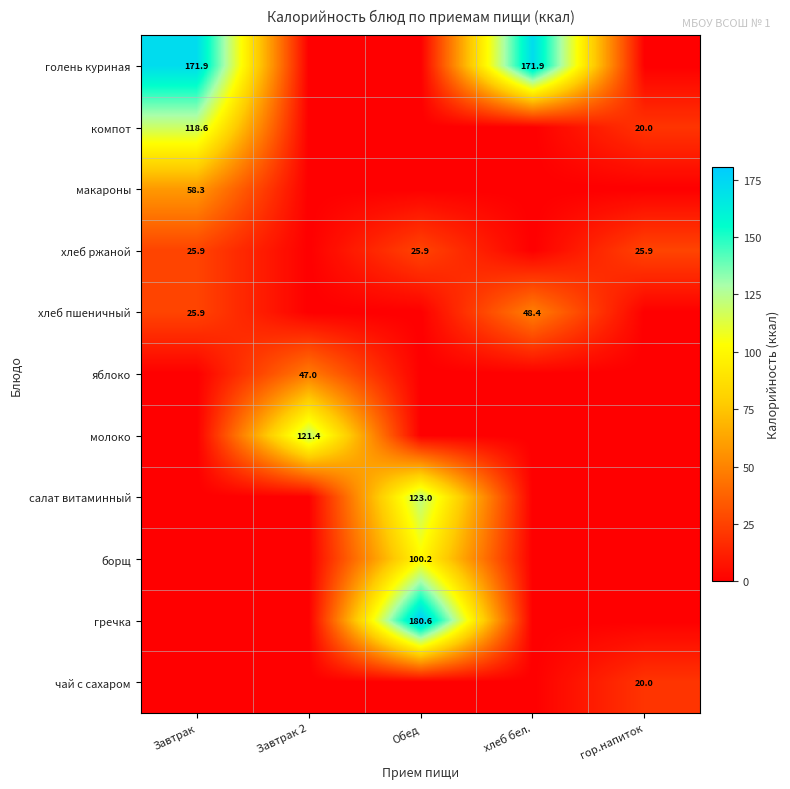

True or false: салат витаминный has a value of 69.6 at Обед.

False